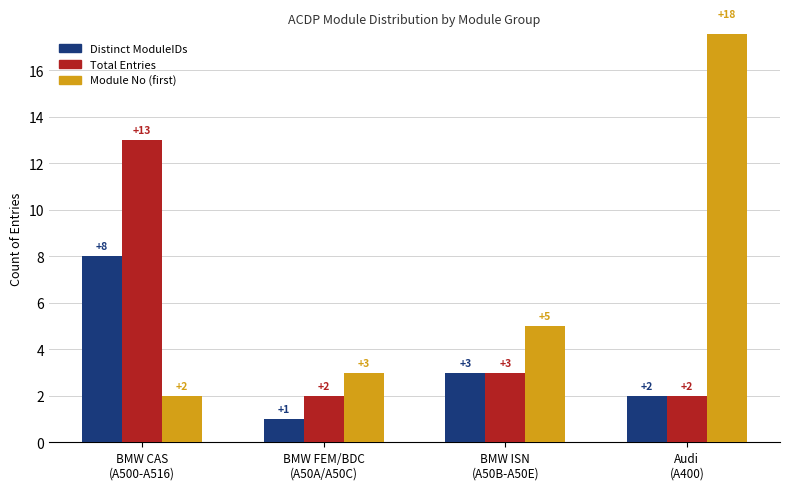

Between BMW FEM/BDC
(A50A/A50C) and BMW ISN
(A50B-A50E), which series saw the biggest shift?

Distinct ModuleIDs